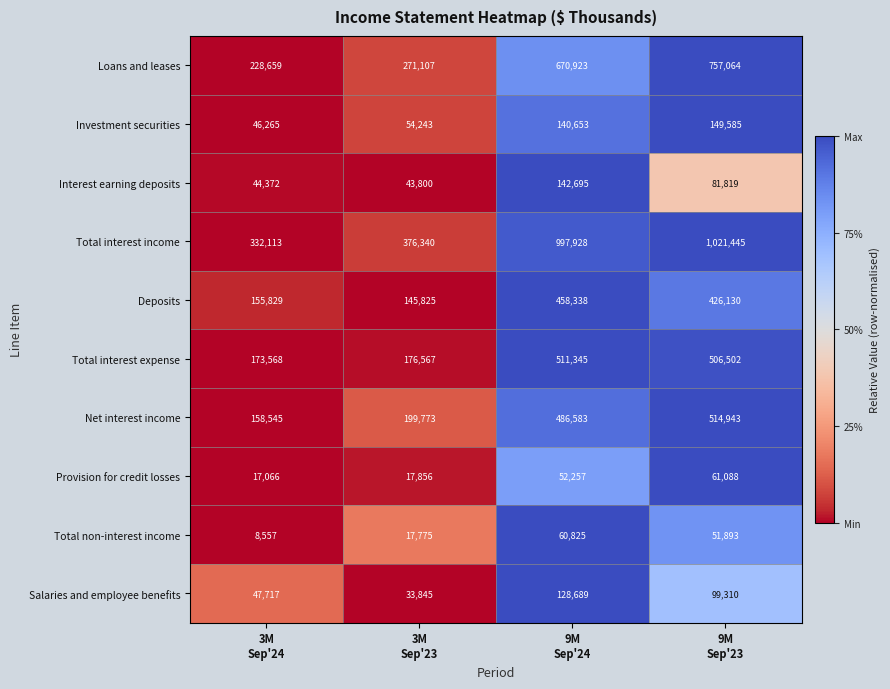

What is the greatest value displayed?

1021445